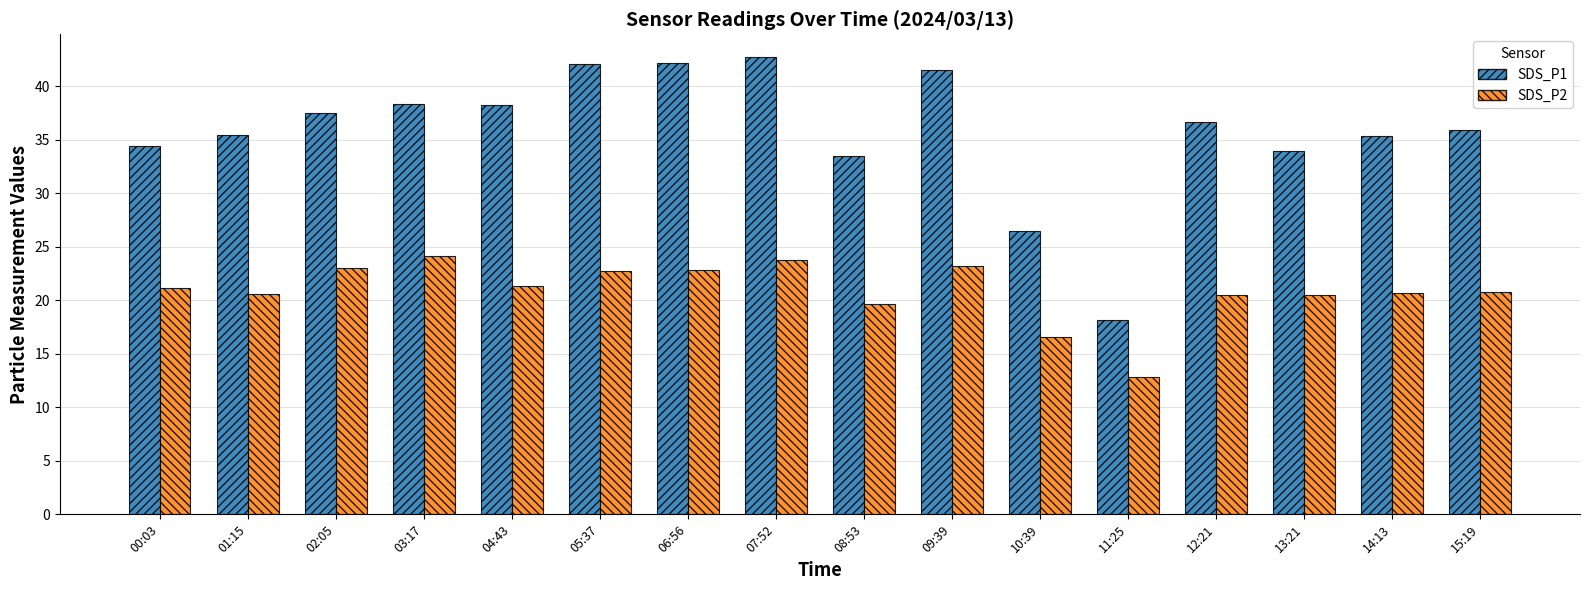

Does the chart contain any negative values?

No